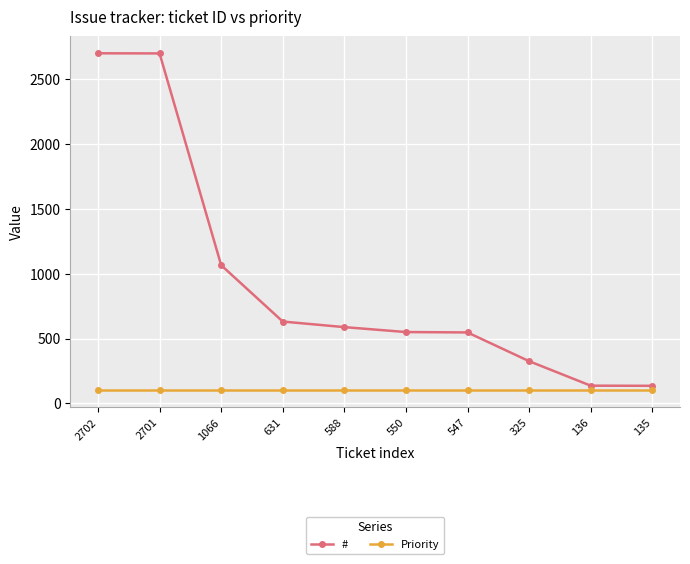

Rank the series by their average value, from lowest to highest.

Priority, #